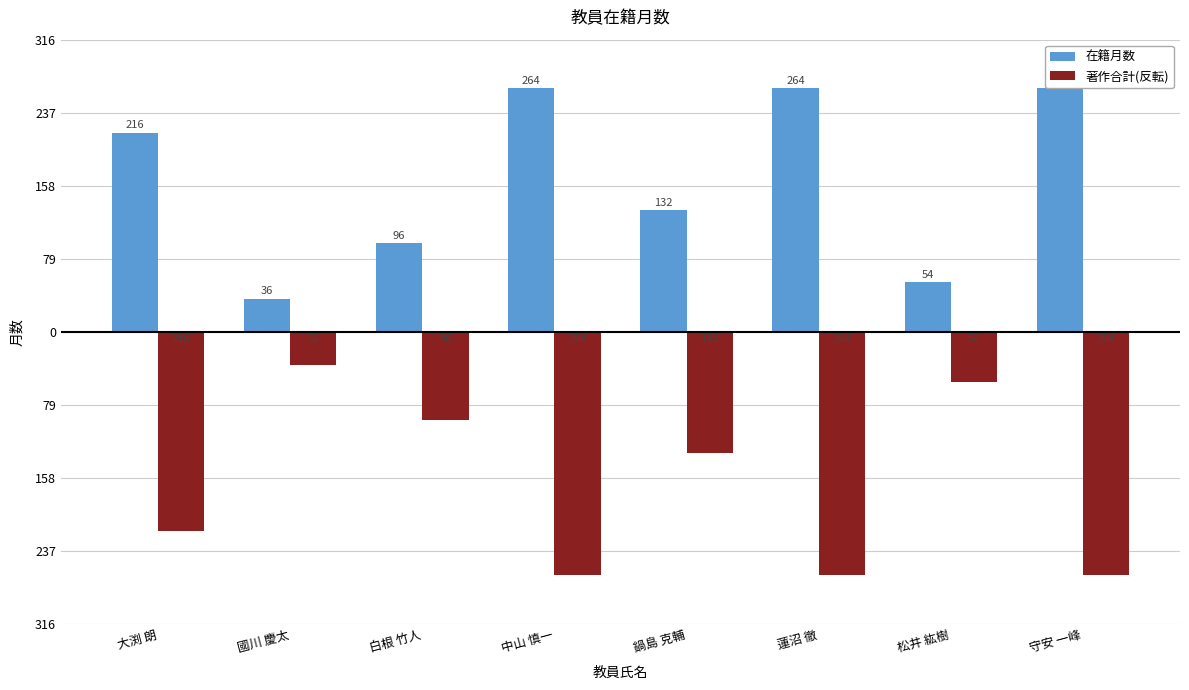

What is the highest value of the 著作合計(反転) series?

-36